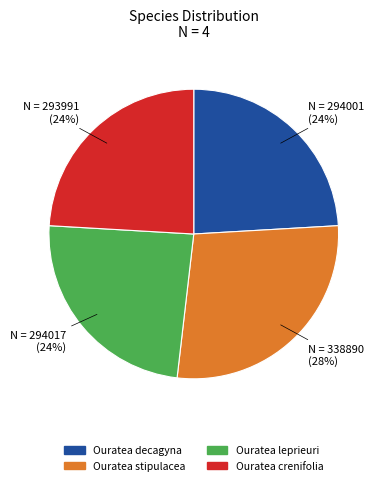

How many segments does this pie chart have?

4